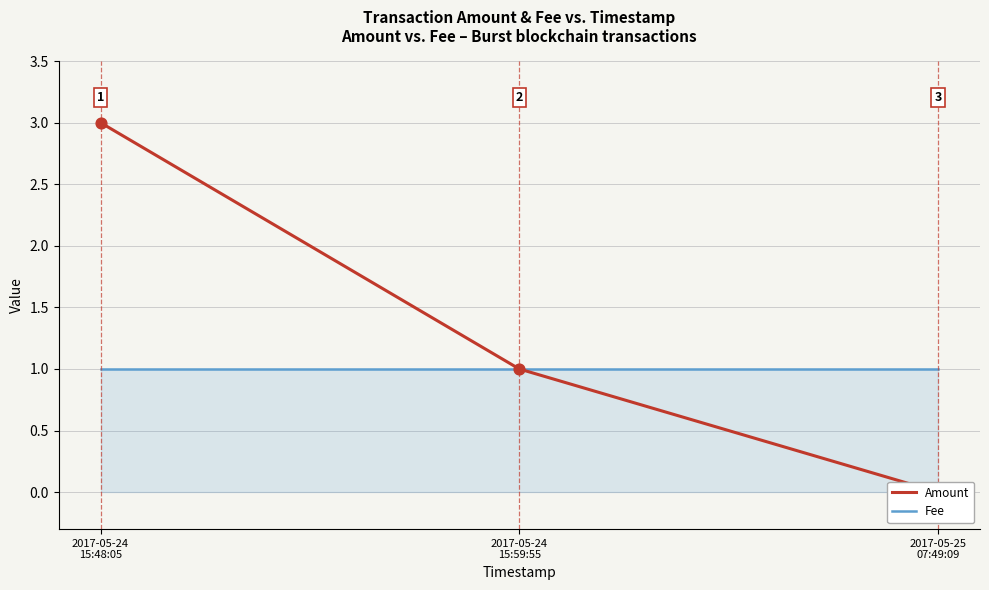

At which category is the sum across all series the highest?

2017-05-24
15:48:05